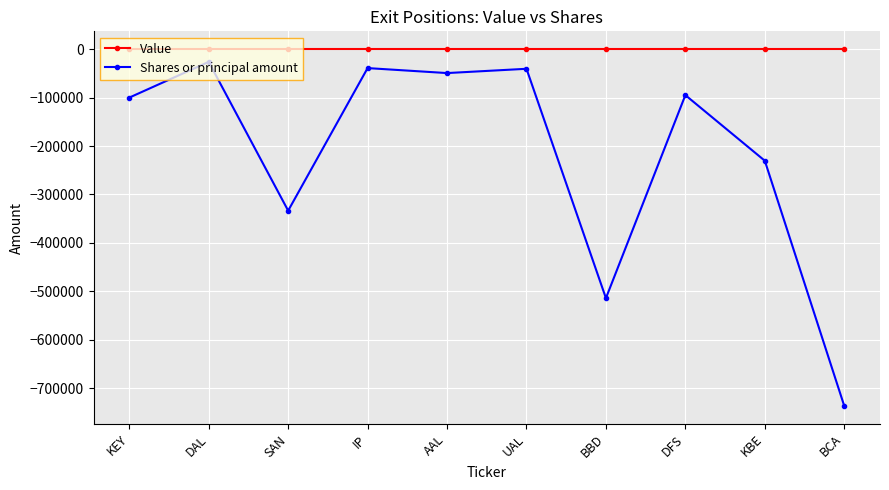

Which series has the largest range (max minus min)?

Shares or principal amount